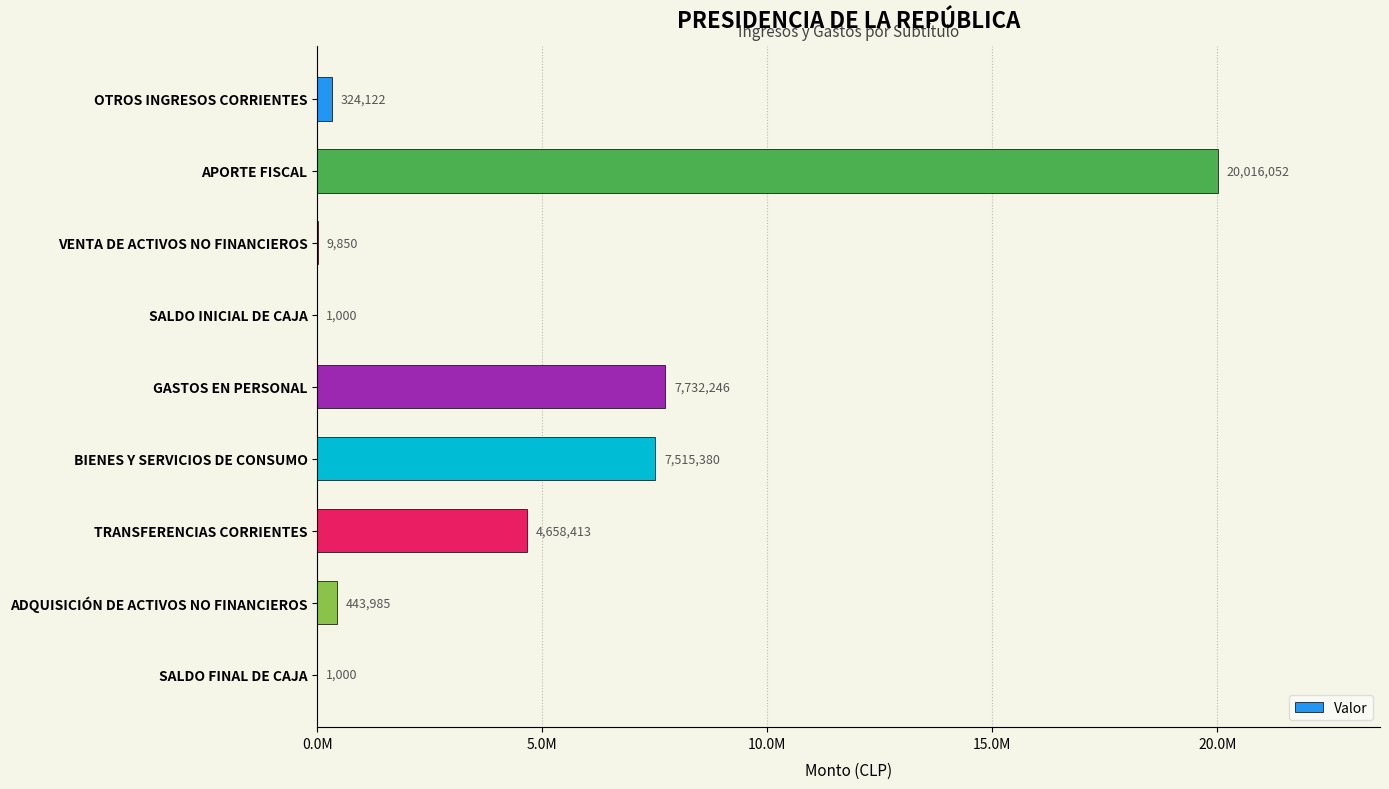

What is the maximum value shown in the chart?

20016052